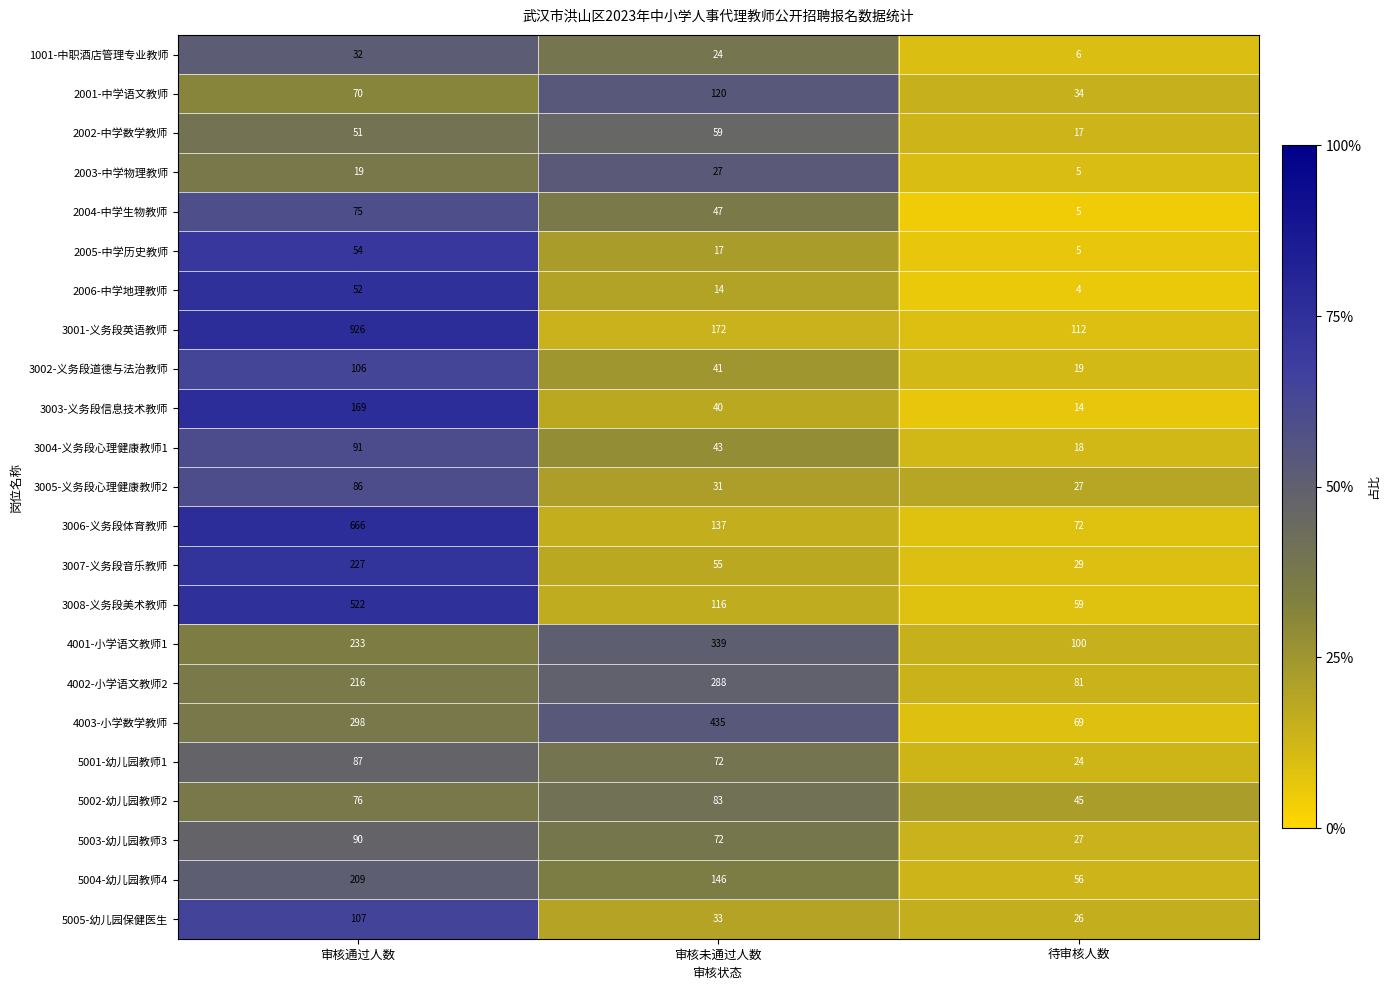

Which series has the widest spread of values?

3001-义务段英语教师